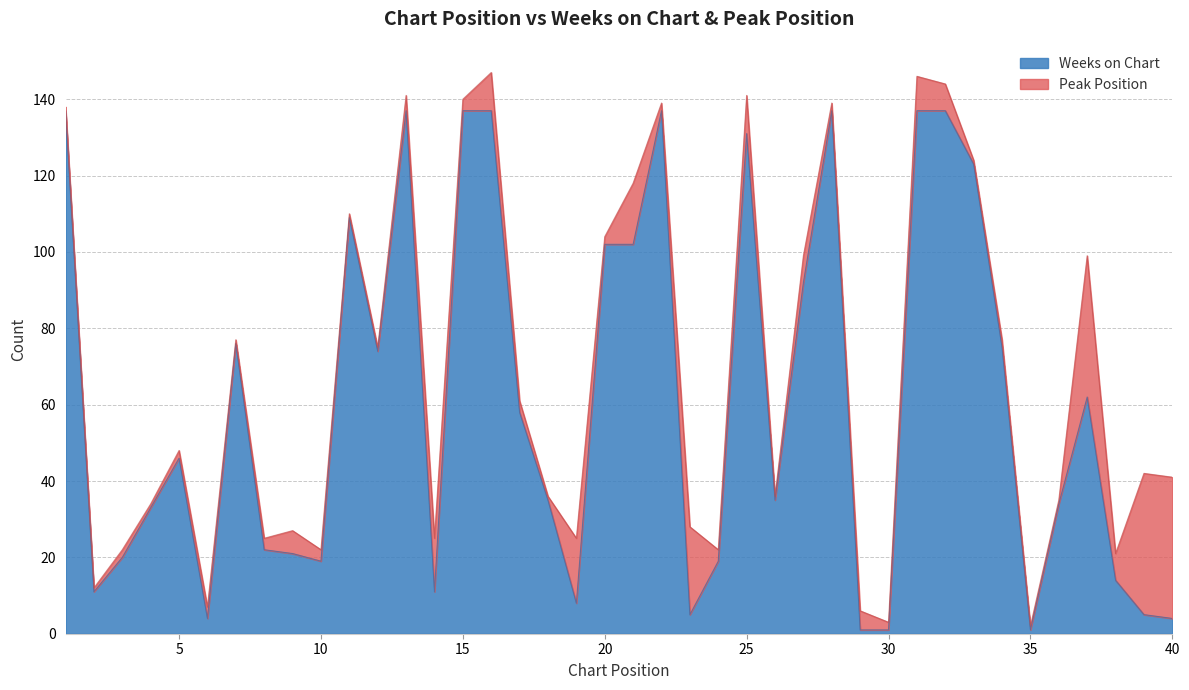

What is the change in value from 20 to 25?

+29